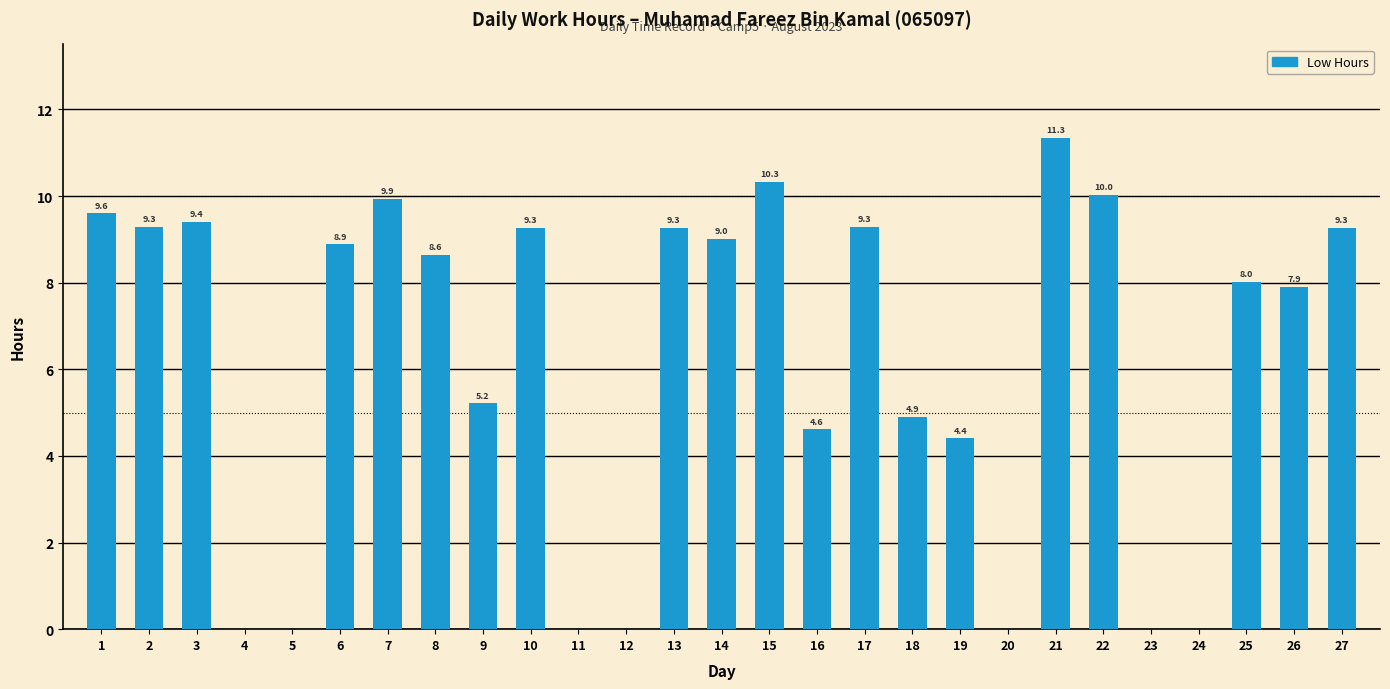

How many data points does each series have?

27